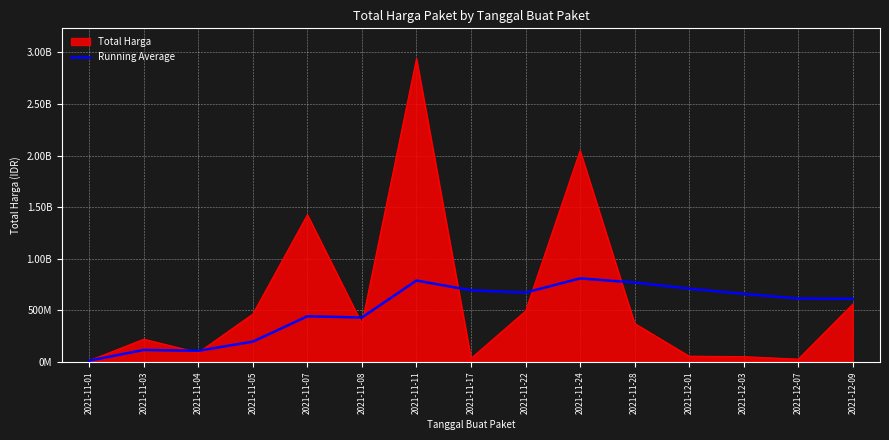

Reading left to right, what are all the values shown in this chart?

12787500.0	116700385.0	108024281.7	197018736.2	442788569.0	430742974.2	789060155.0	694714135.6	672301453.9	809804018.5	770131289.5	710633082.1	659938306.5	614757856.1	611105399.0